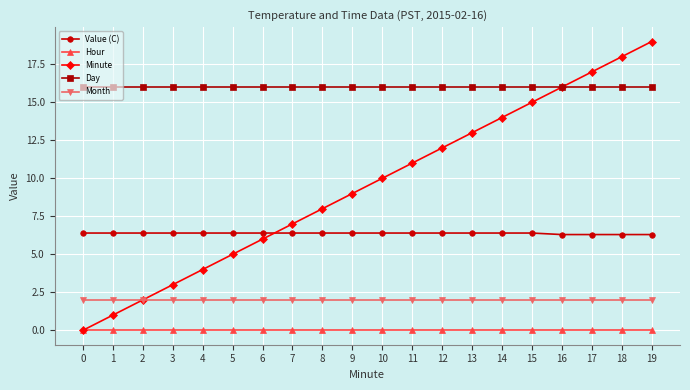

Which series has the largest range (max minus min)?

Minute